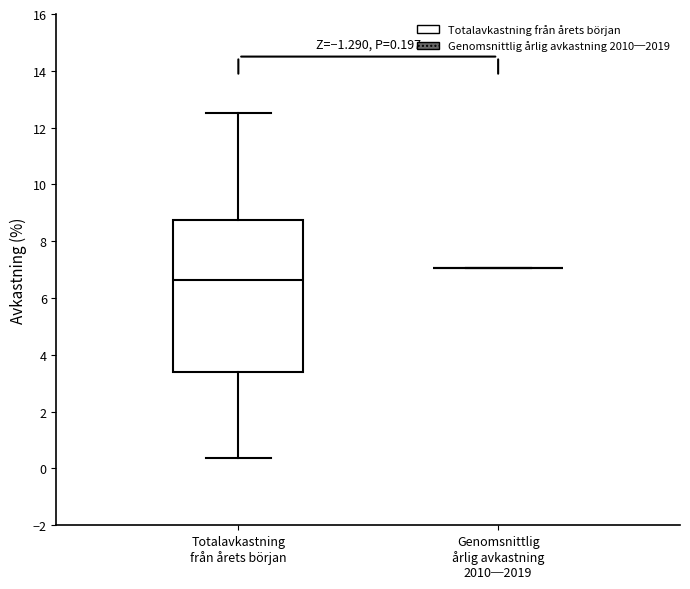

Which box is the tallest, from its lower edge to its upper edge?

Totalavkastning från årets början